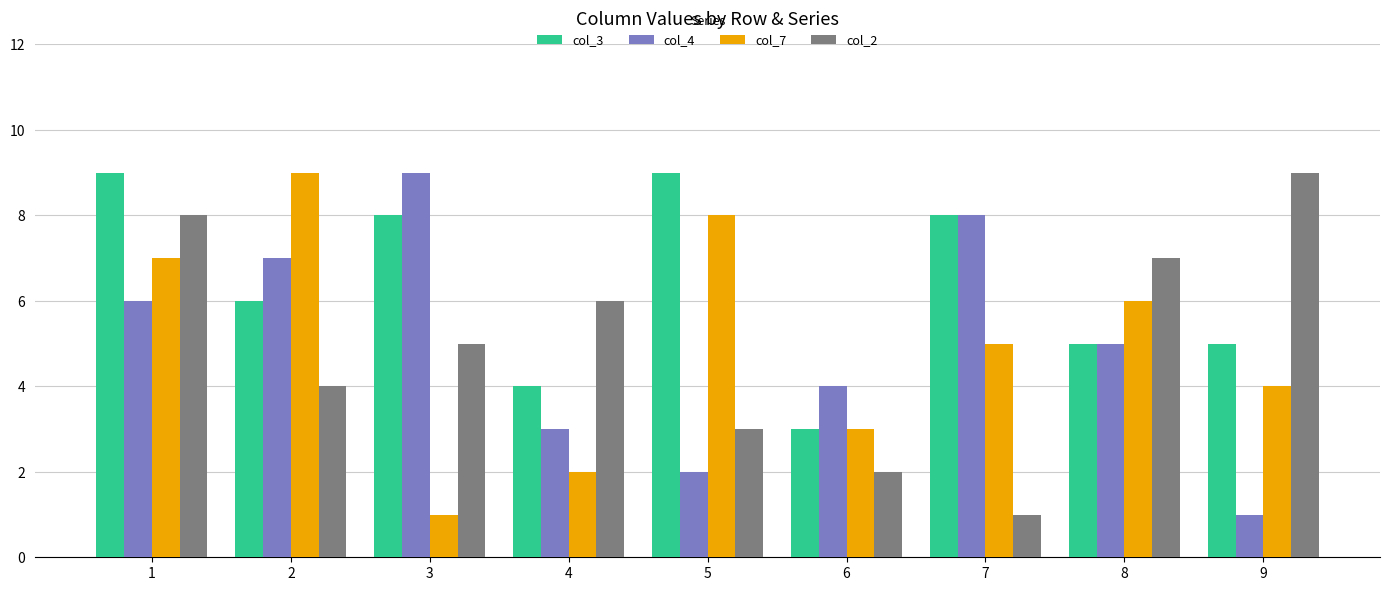

Reading right to left, transcribe all the data shown in this chart.

col_3: 5	5	8	3	9	4	8	6	9
col_4: 1	5	8	4	2	3	9	7	6
col_7: 4	6	5	3	8	2	1	9	7
col_2: 9	7	1	2	3	6	5	4	8